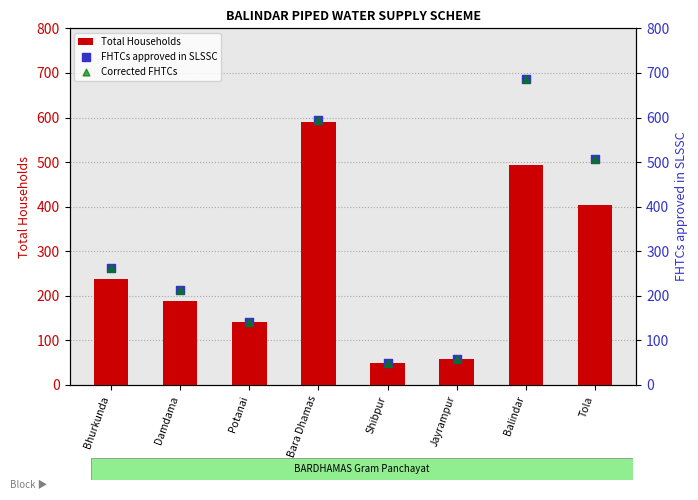

What are all the series names shown in the legend?

Total Households, FHTCs approved in SLSSC, Corrected FHTCs